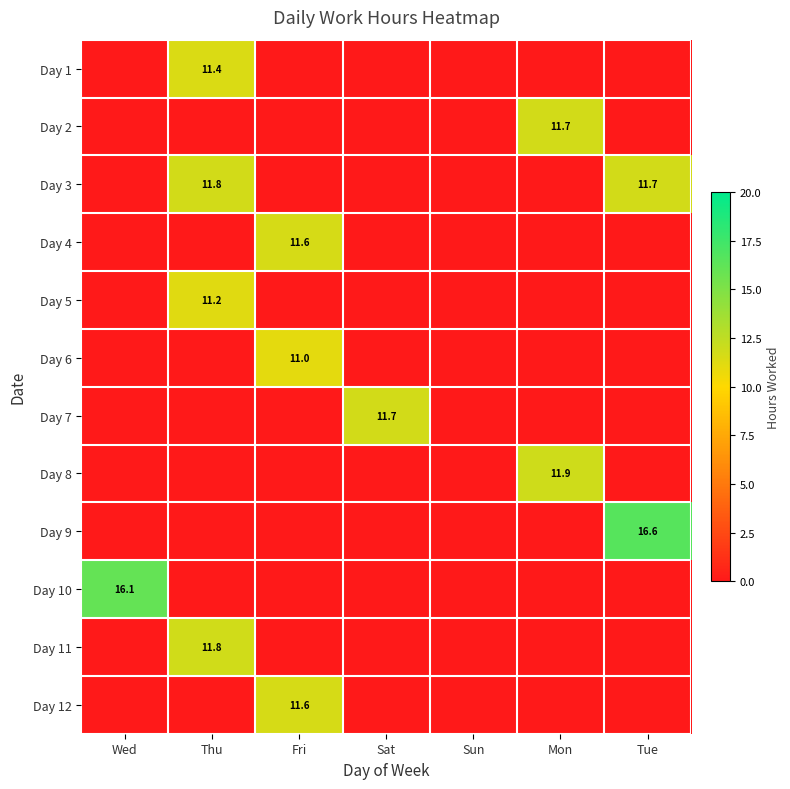

Which label corresponds to the largest value in the chart?

Tue